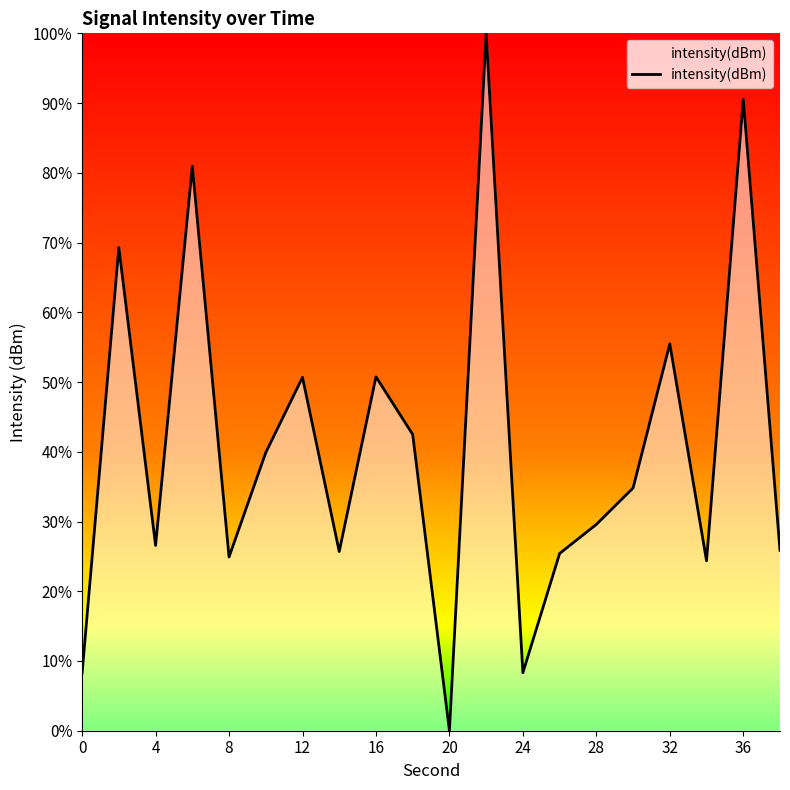

What is the difference between the maximum and minimum values?

100.0